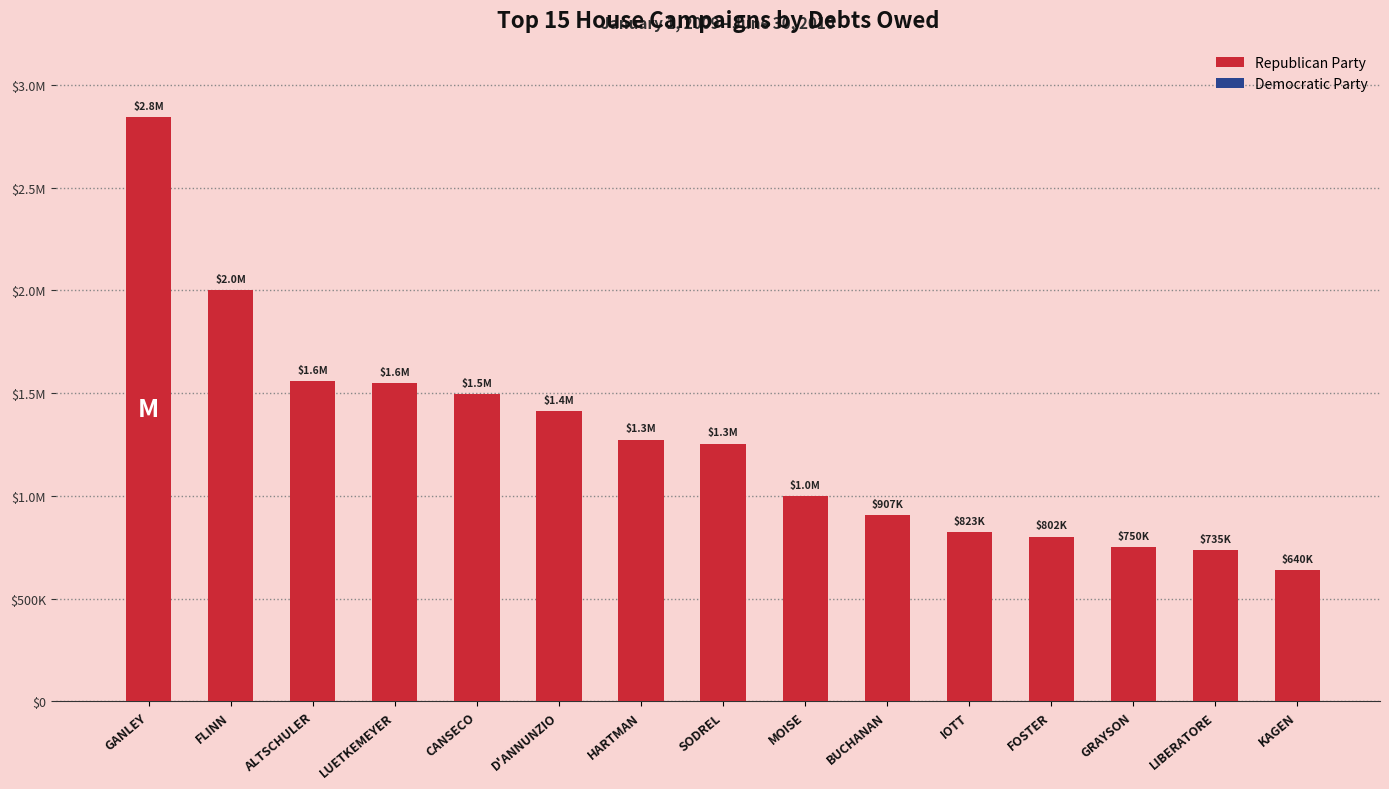

What is the change in value from FLINN to KAGEN?

-1360021.6